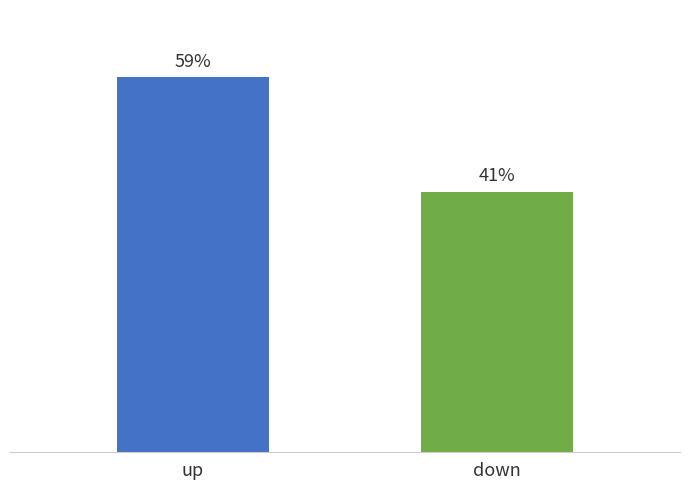

What is the label of the 2nd bar from the left?

down